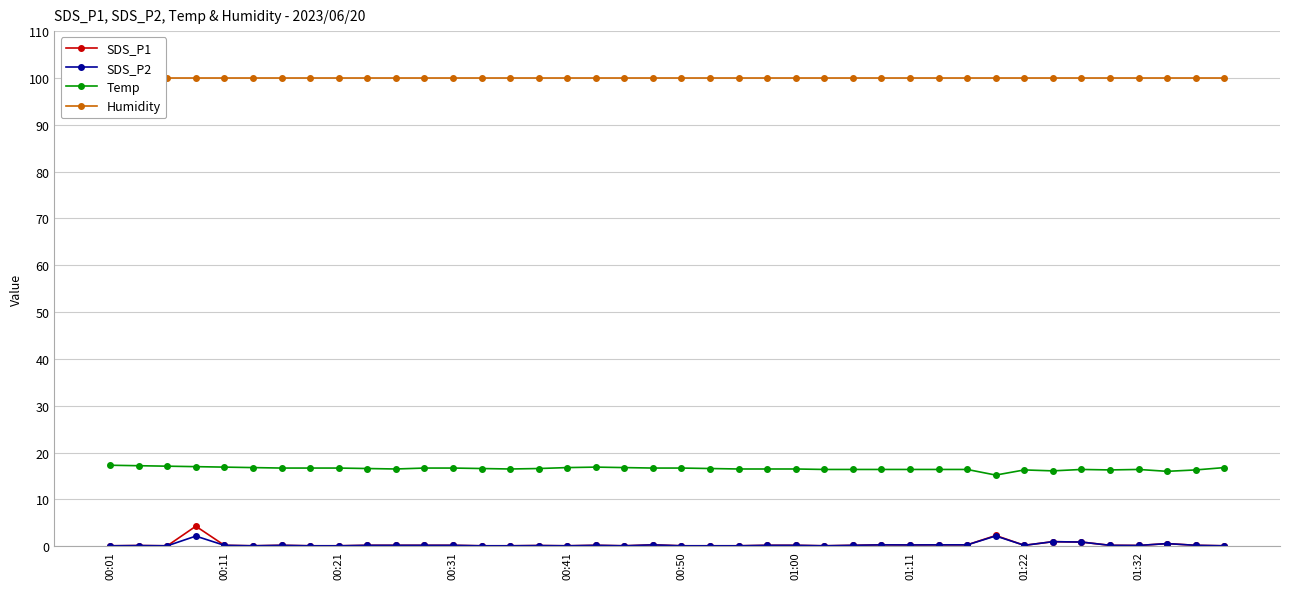

How many lines are shown in the chart?

4